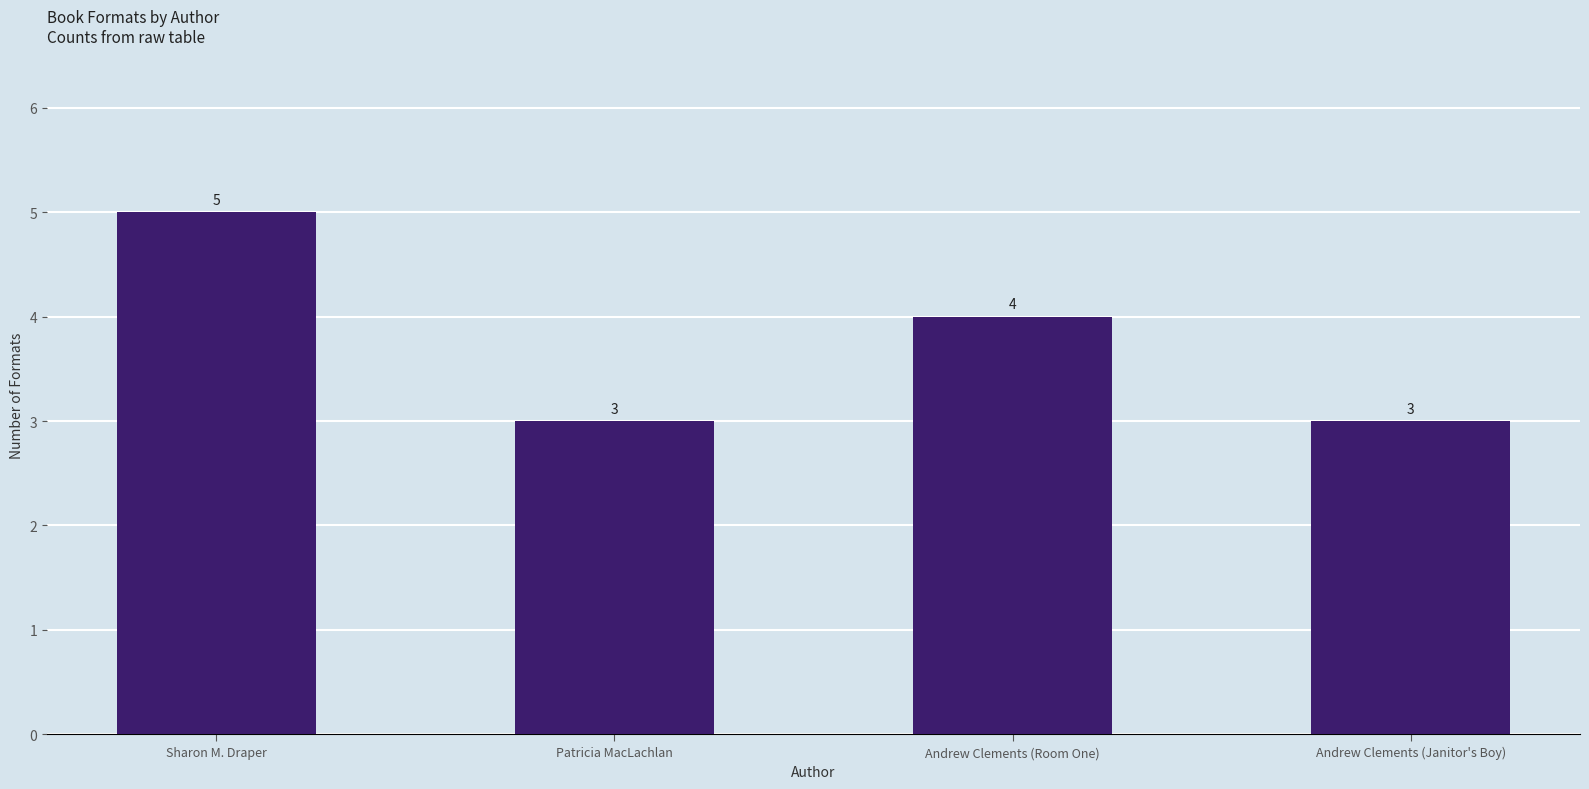

How many bars are there in total?

4